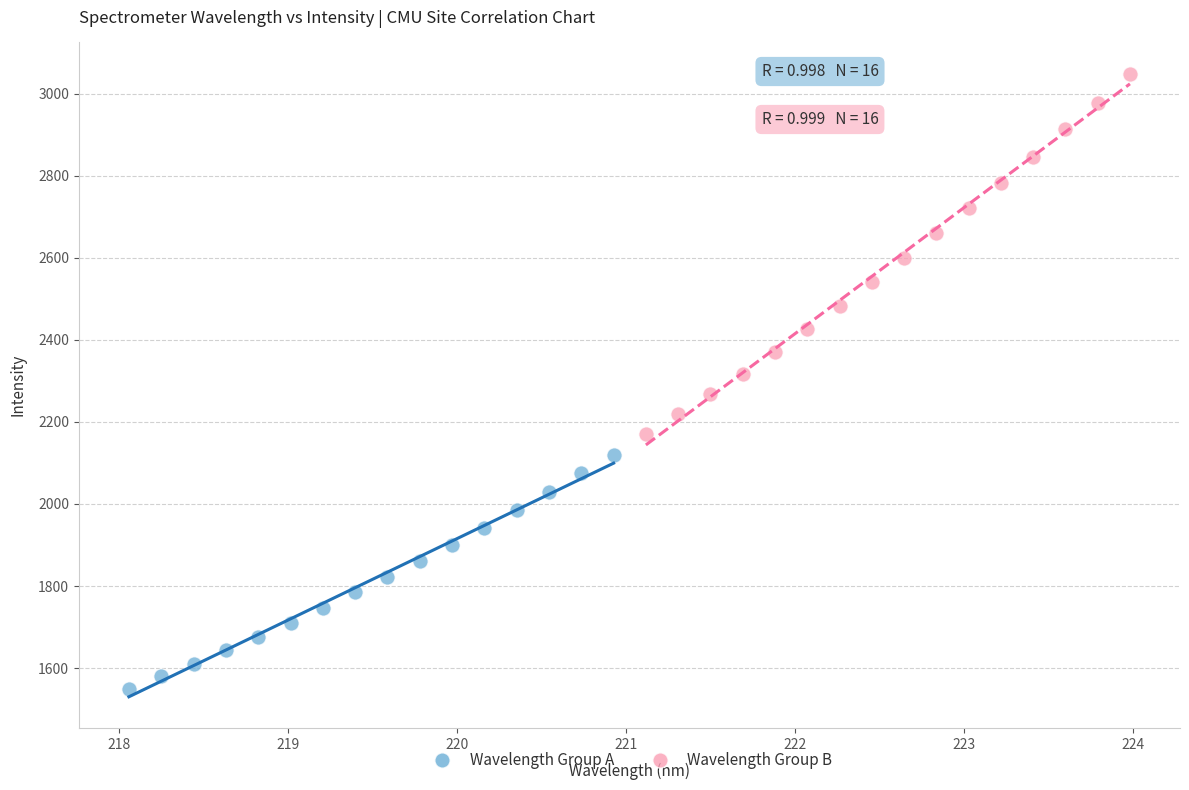

What are all the series names shown in the legend?

Wavelength Group A, Wavelength Group B